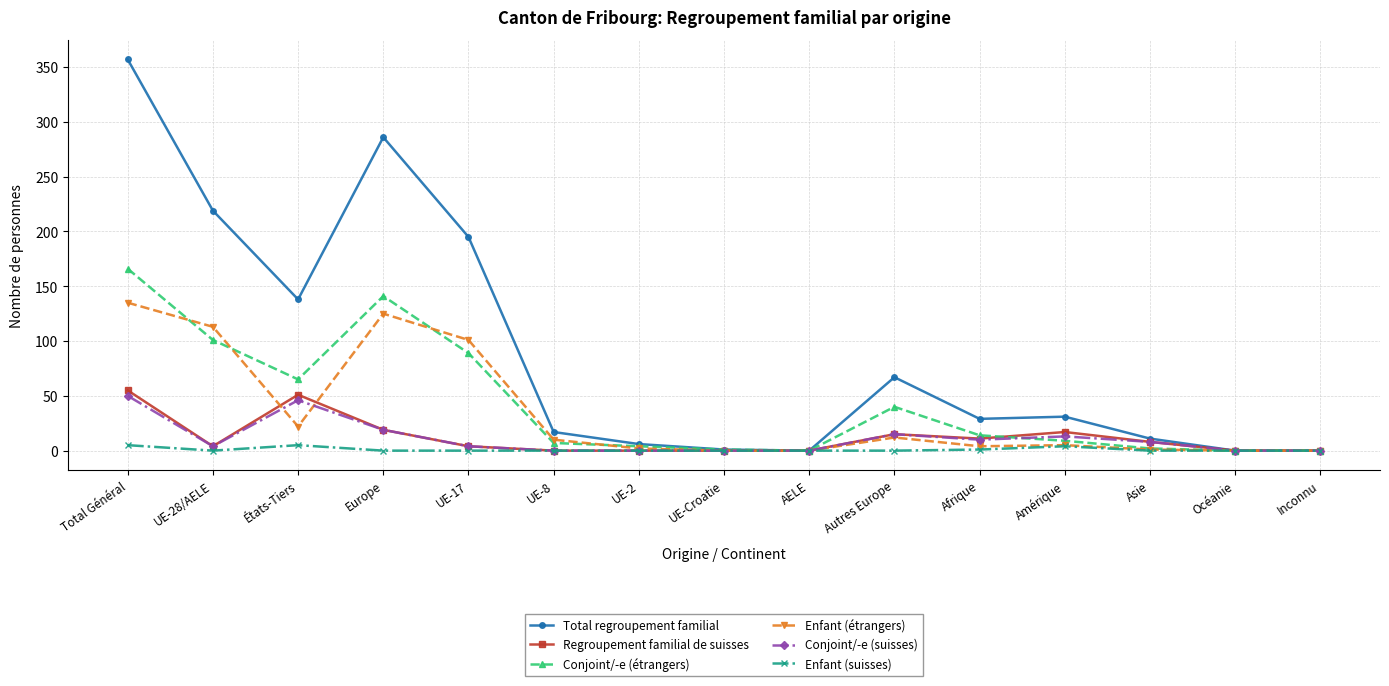

At how many categories does at least one series exceed 94?

5